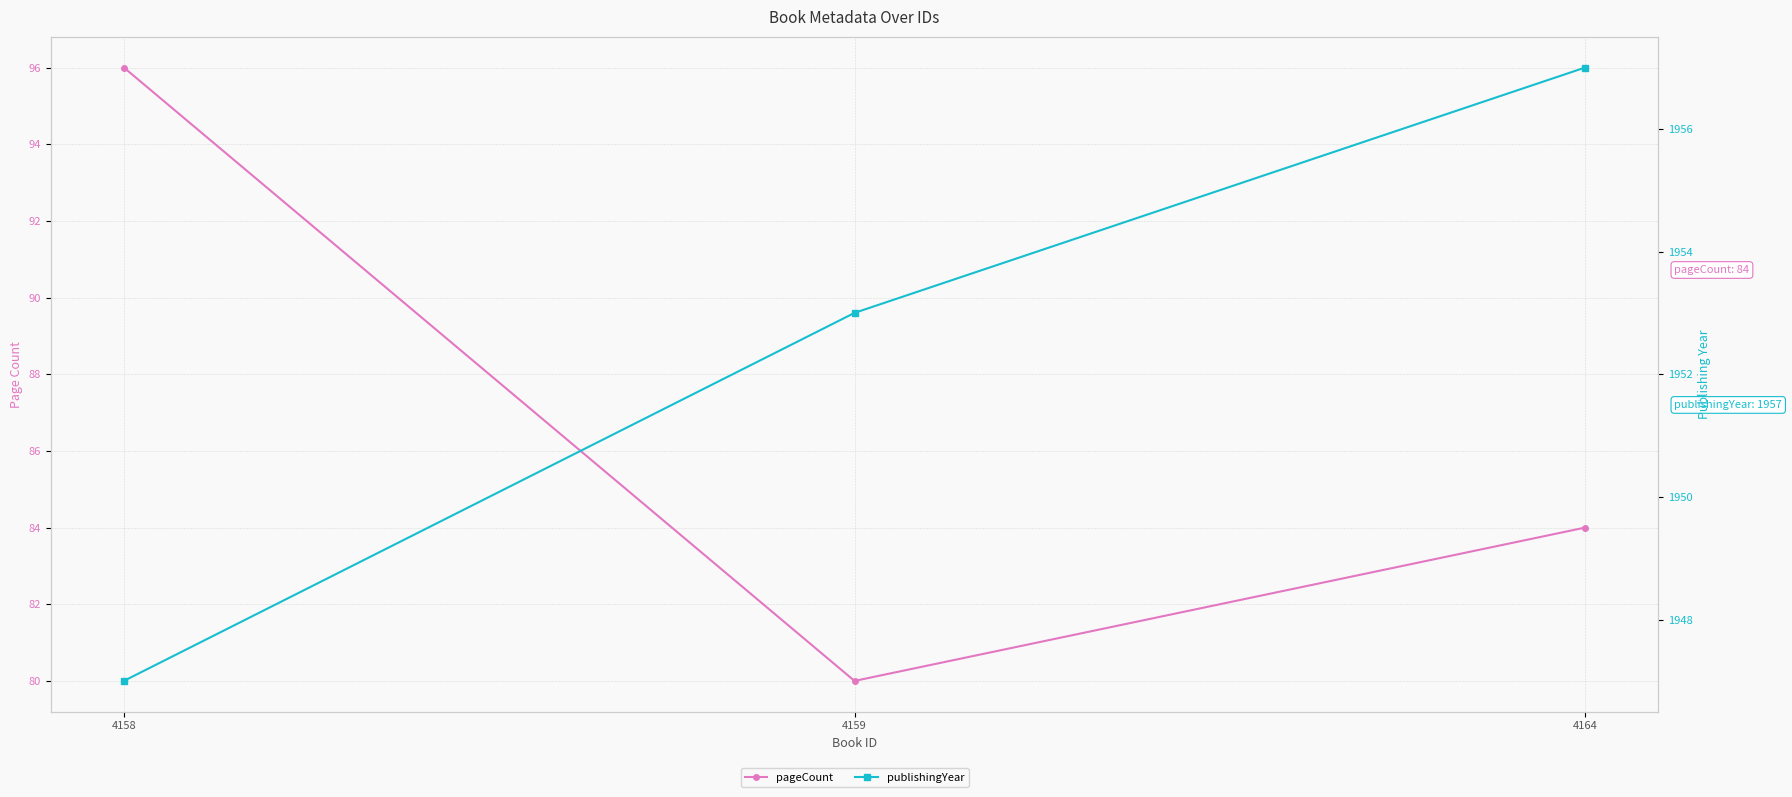

Rank the series by their maximum value, from highest to lowest.

publishingYear, pageCount